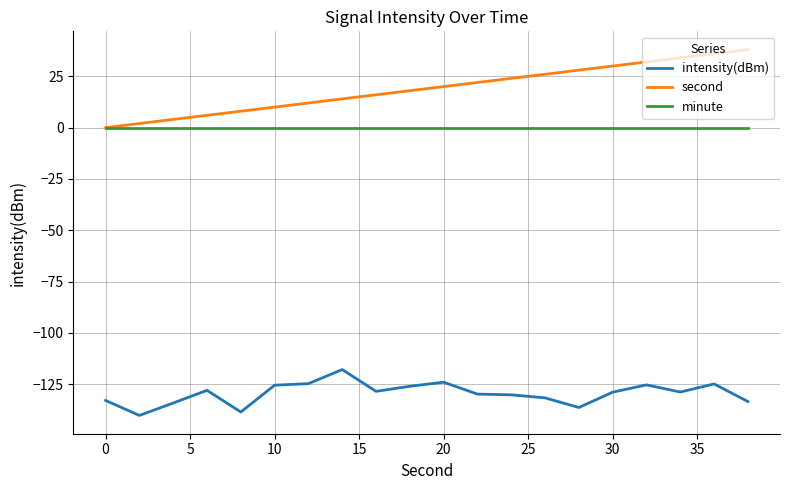

True or false: intensity(dBm) and second intersect in this chart.

False